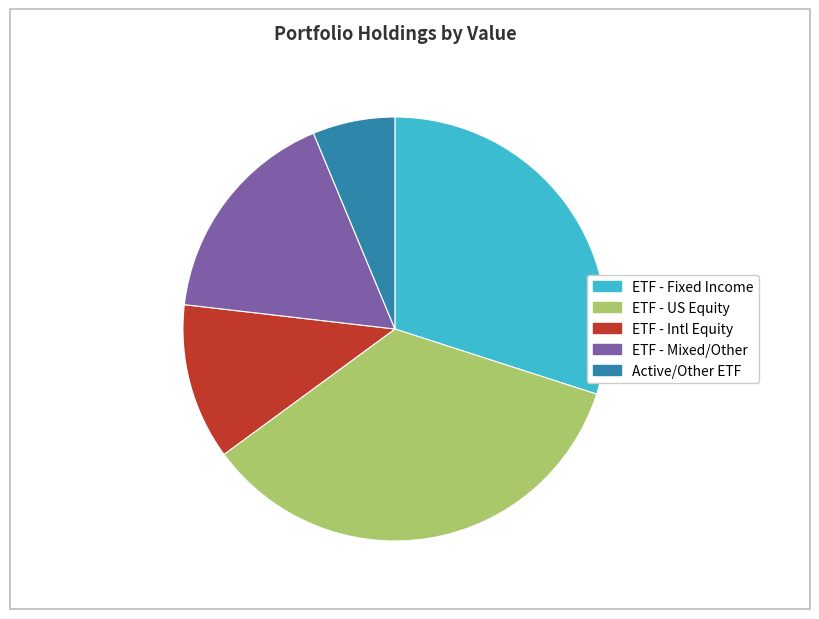

Is there a majority slice in this chart?

No